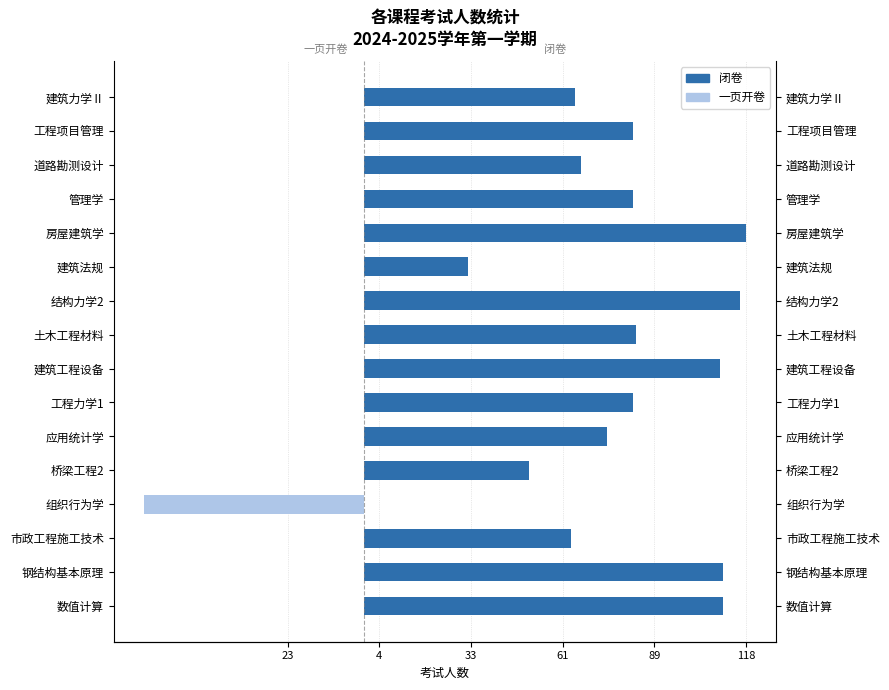

List the series in order of their peak value, highest first.

闭卷, 一页开卷